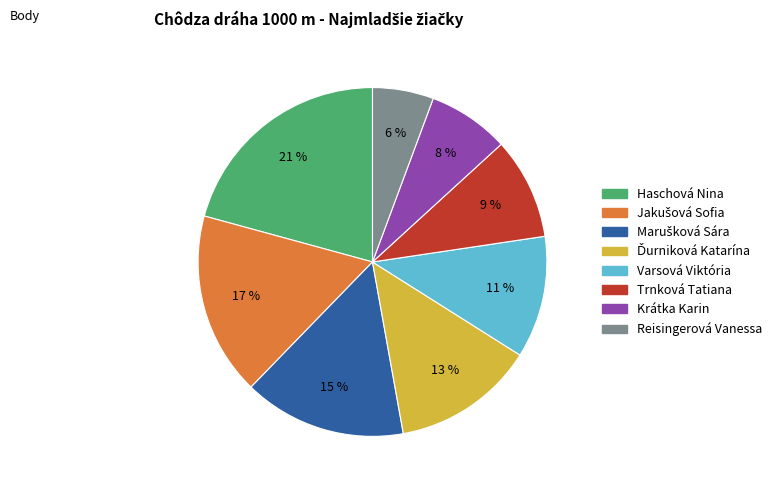

Which has a higher value, Varsová Viktória or Krátka Karin?

Varsová Viktória